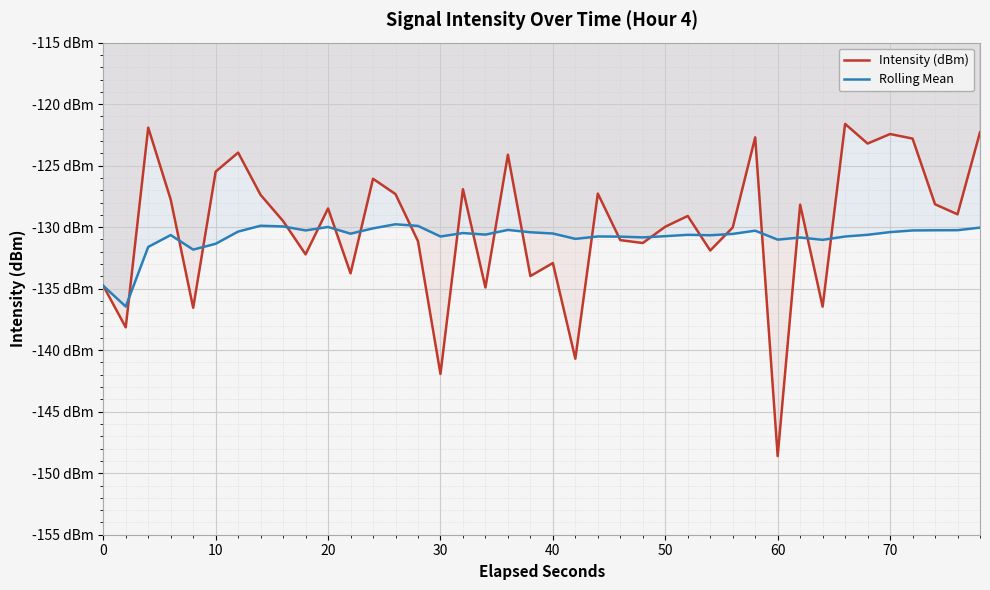

Does the chart display data point markers on the line(s)?

No